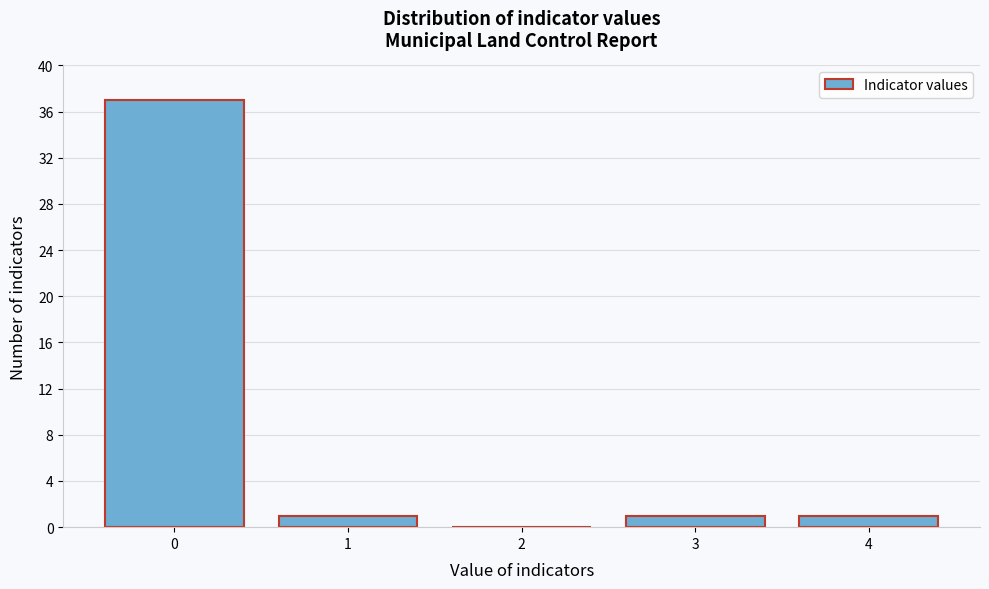

Reading right to left, list all the values displayed in this chart.

4=1	3=1	2=0	1=1	0=37